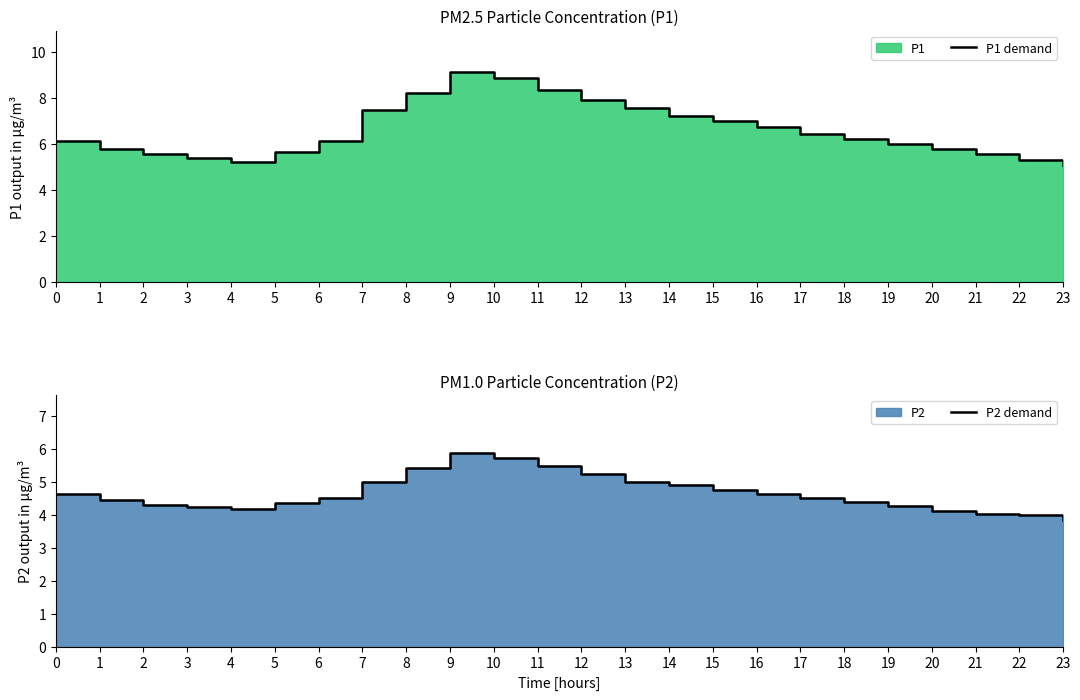

What is the value of the P2 demand point at the 6th from the left?

4.3